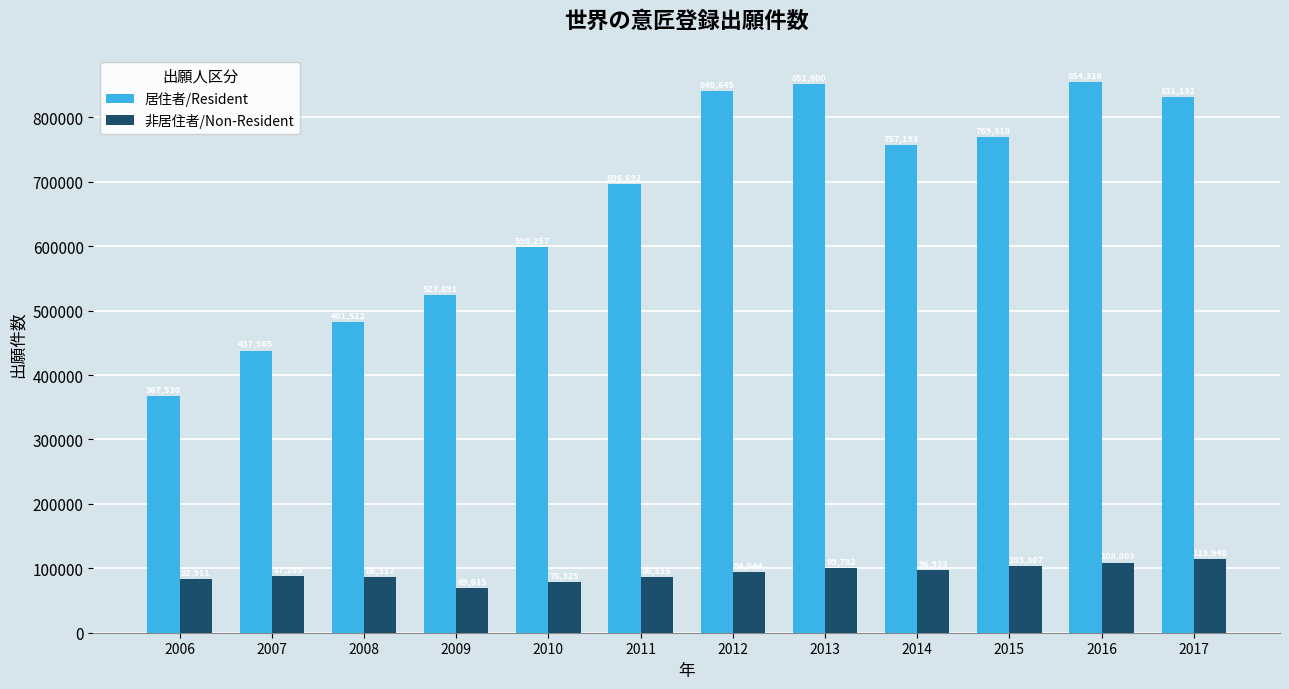

List the series in order of their overall mean, lowest first.

非居住者/Non-Resident, 居住者/Resident